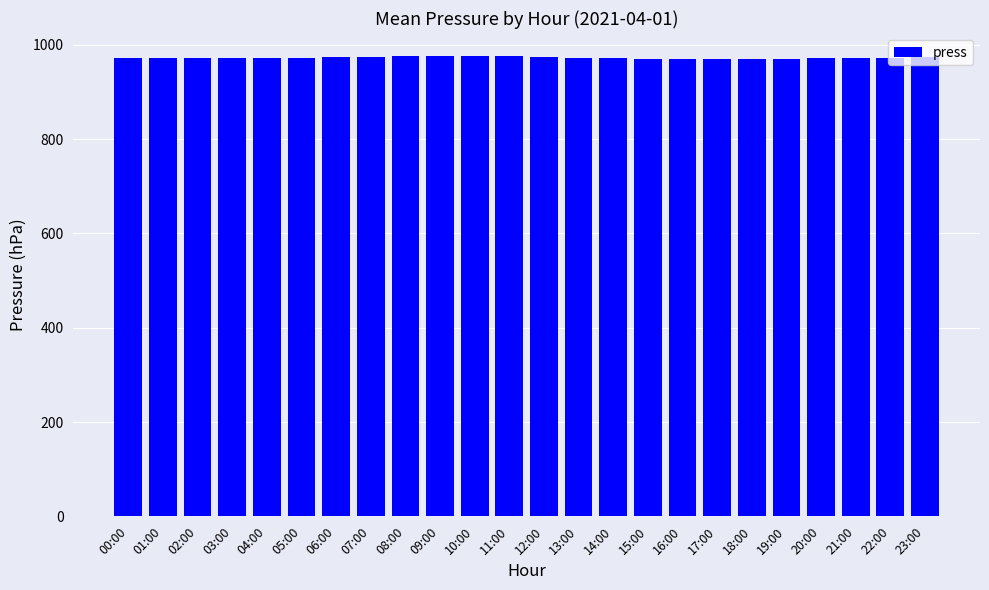

What is the greatest value displayed?

976.3